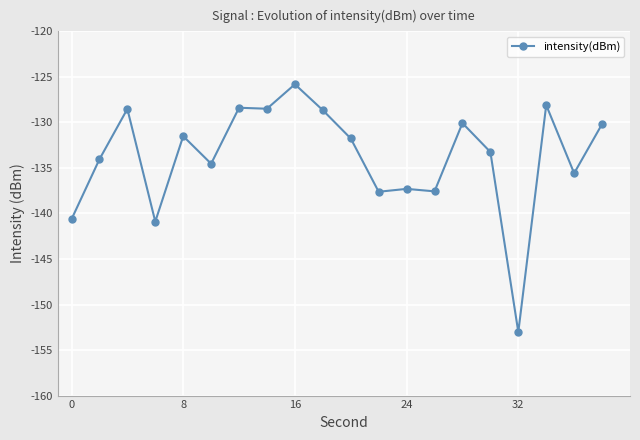

Is this an area chart (filled region under the line)?

No